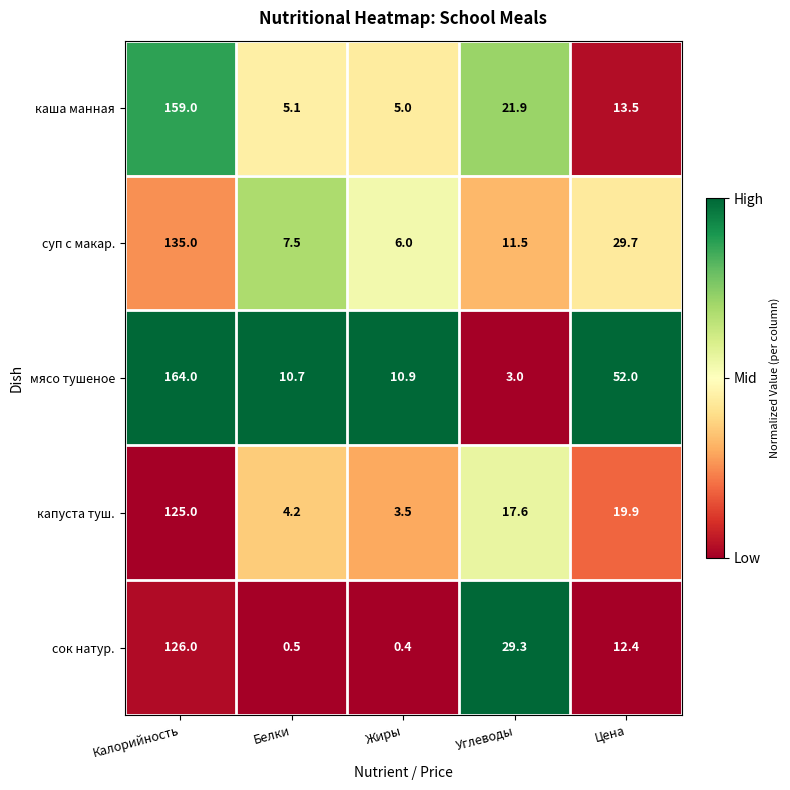

What is the spread (max minus min) of values at Цена?

39.6